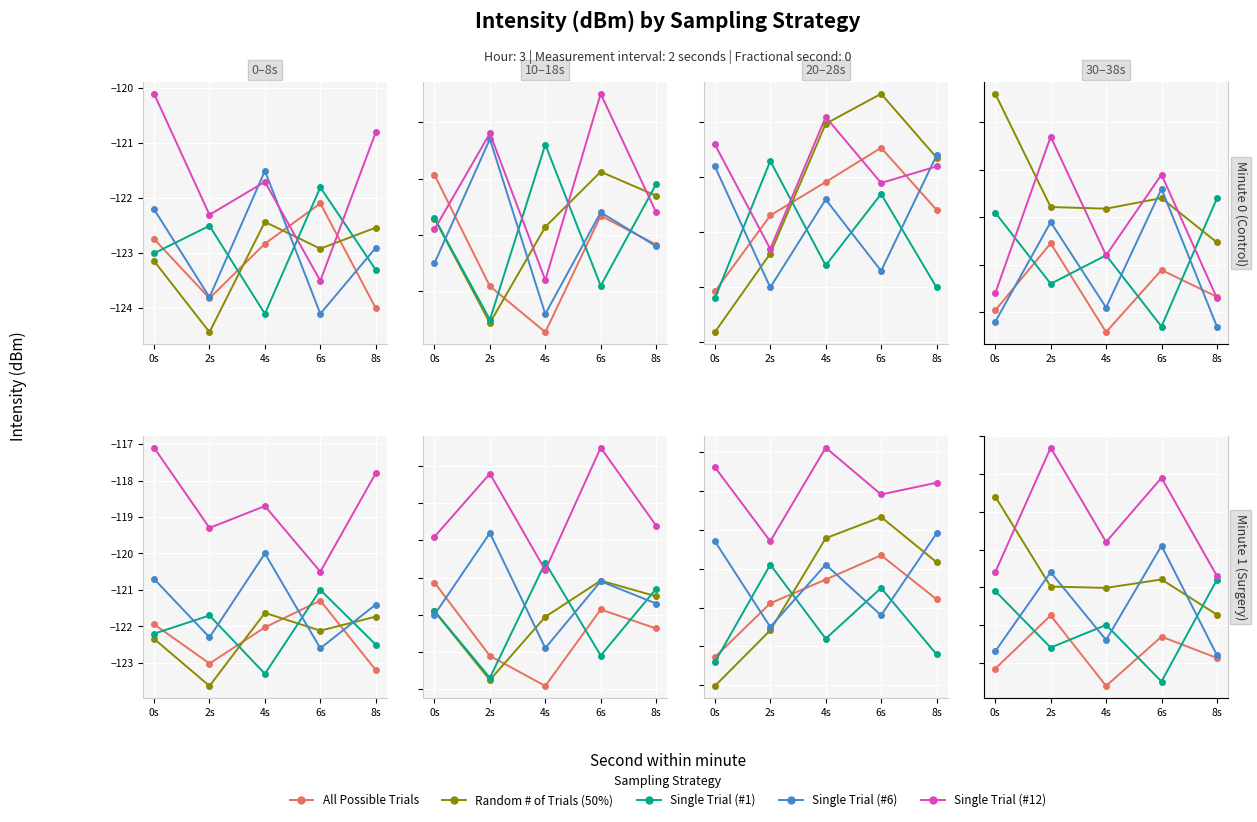

What is the sum of the All Possible Trials values at 6s and 4s?

-245.9